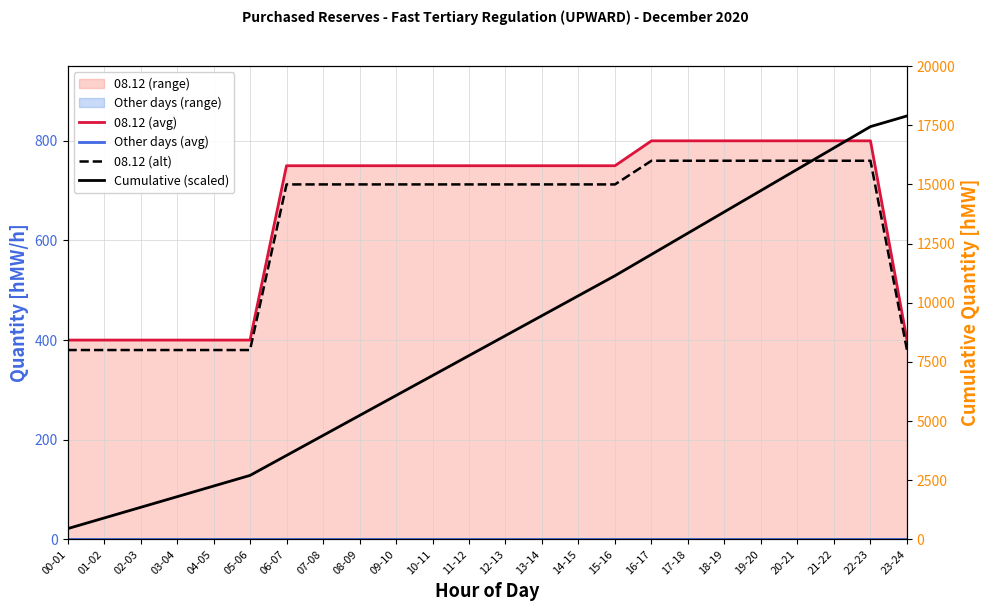

Where is Other days (avg) nearest to the value 0?

00-01